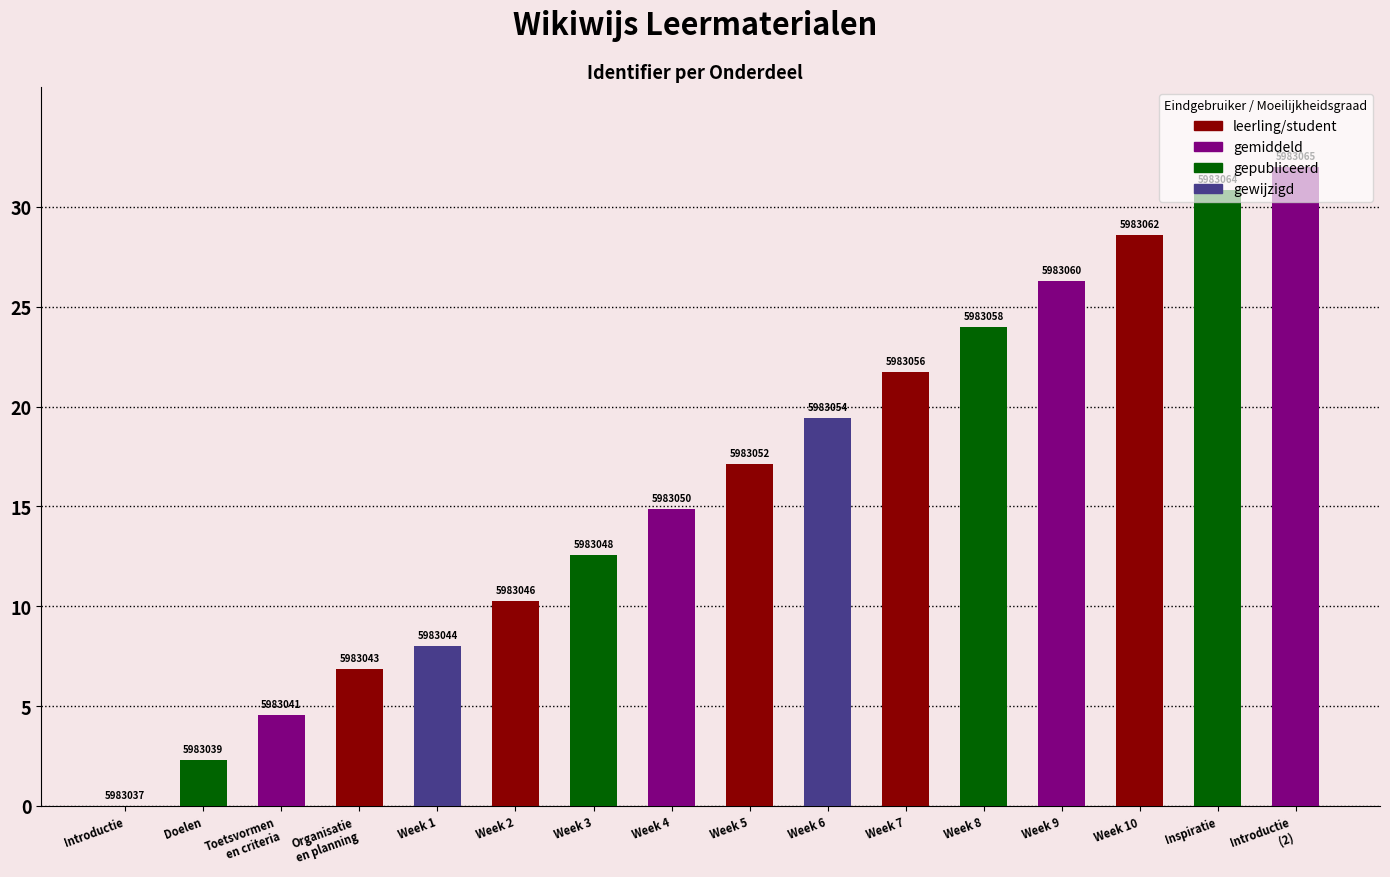

Which has a higher value, Week 9 or Week 5?

Week 9